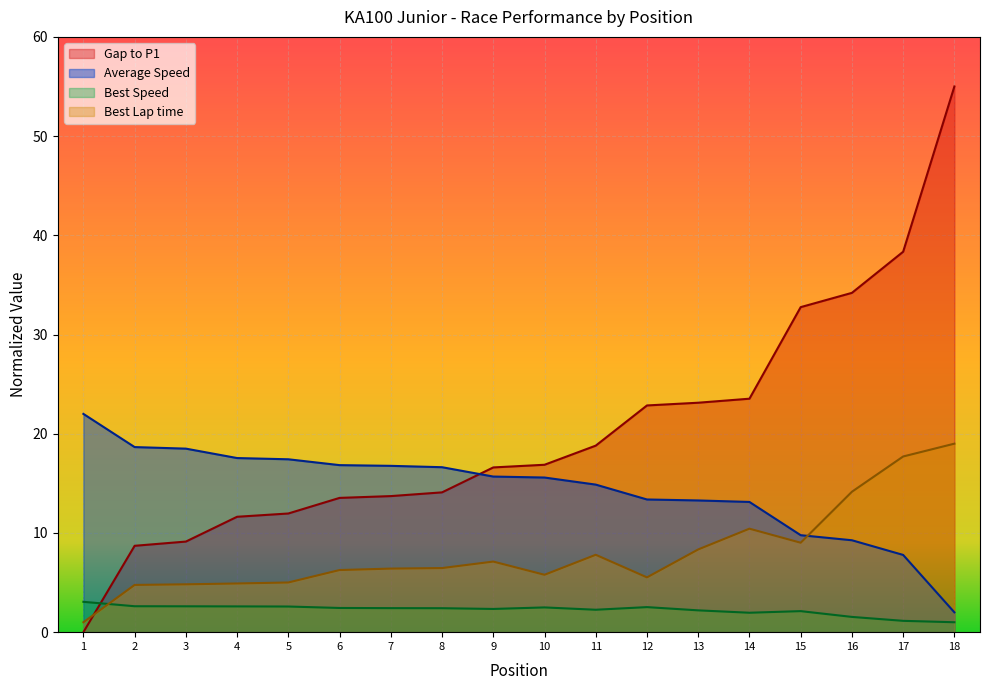

How many times do Best Lap time and Gap to P1 cross each other?

1